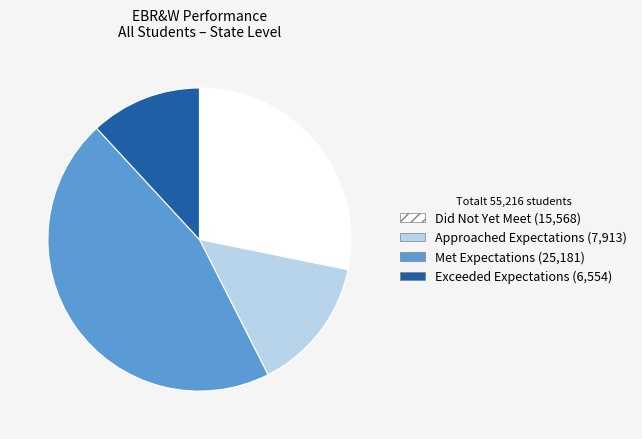

Rank the categories by value from lowest to highest.

Exceeded Expectations, Approached Expectations, Did Not Yet Meet, Met Expectations